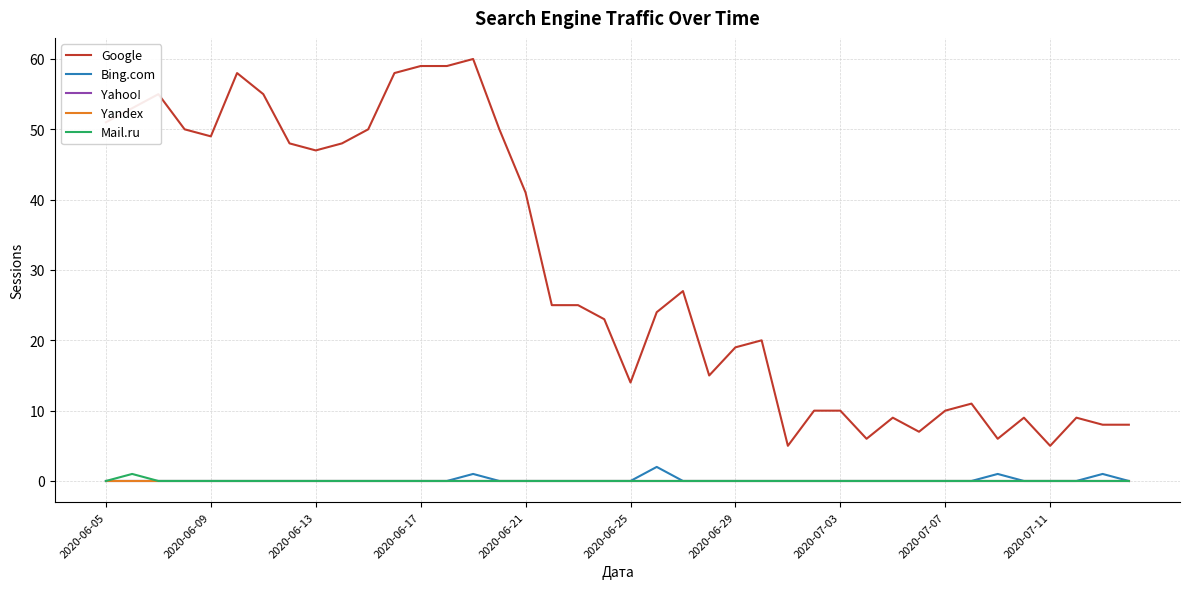

Is this an area chart (filled region under the line)?

No